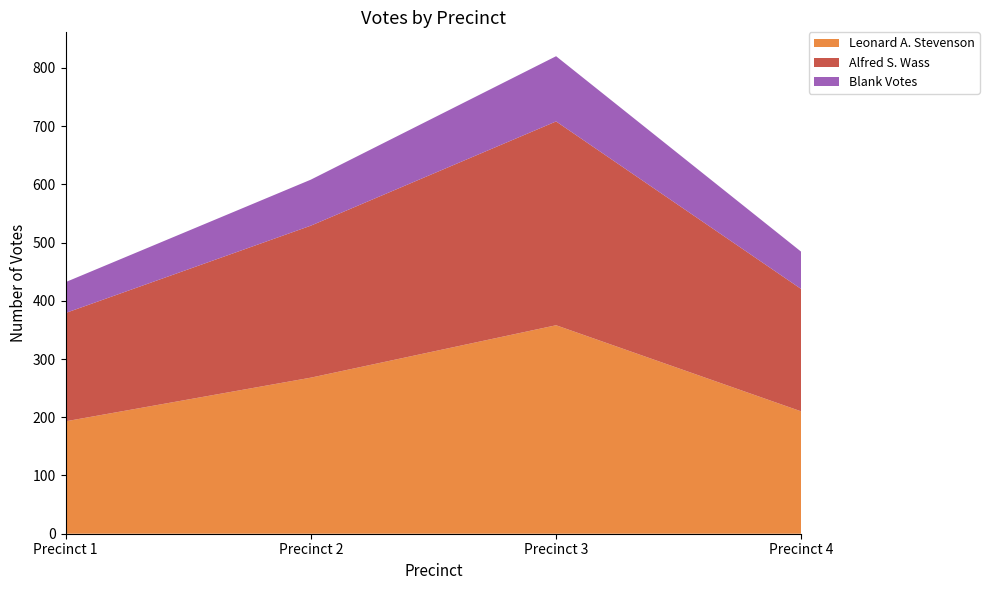

Reading left to right, what are all the values shown in this chart?

Leonard A. Stevenson: 193	268	358	210
Alfred S. Wass: 186	261	350	210
Blank Votes: 53	79	112	64